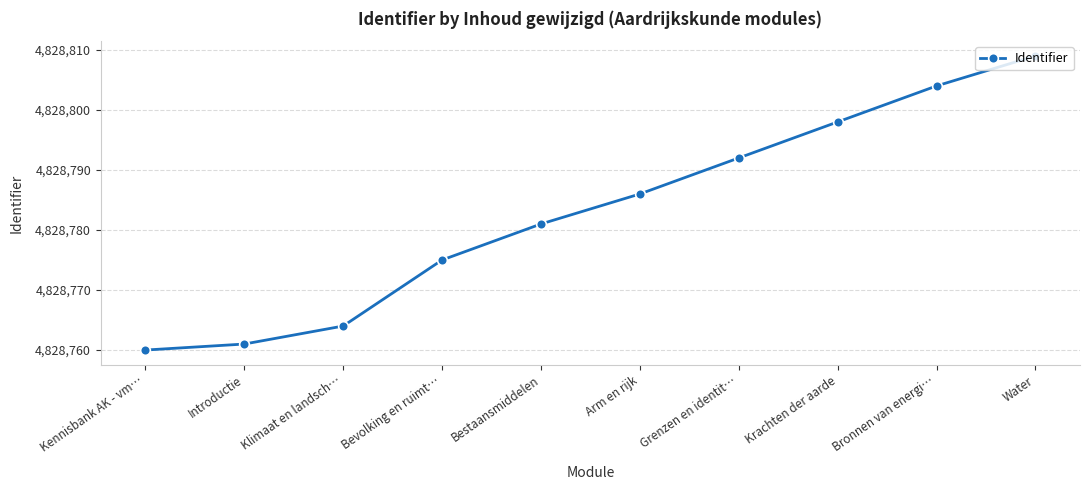

Is it true that the value at Krachten der aarde is 2975278?

False